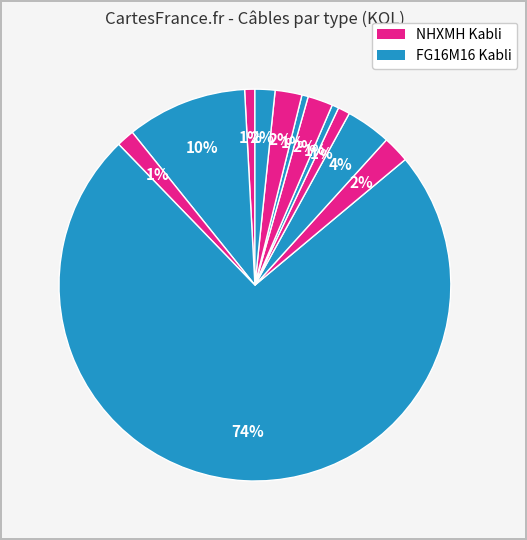

Count the number of slices in the pie.

12